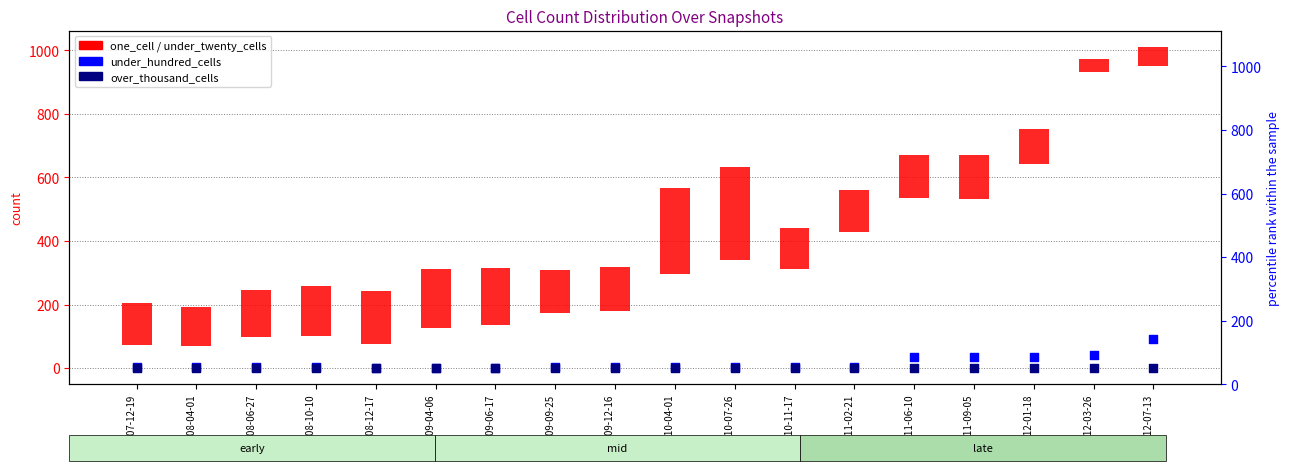

Is the value of under_hundred_cells at 2010-04-01 greater than the value of over_thousand_cells at 2011-02-21?

Yes